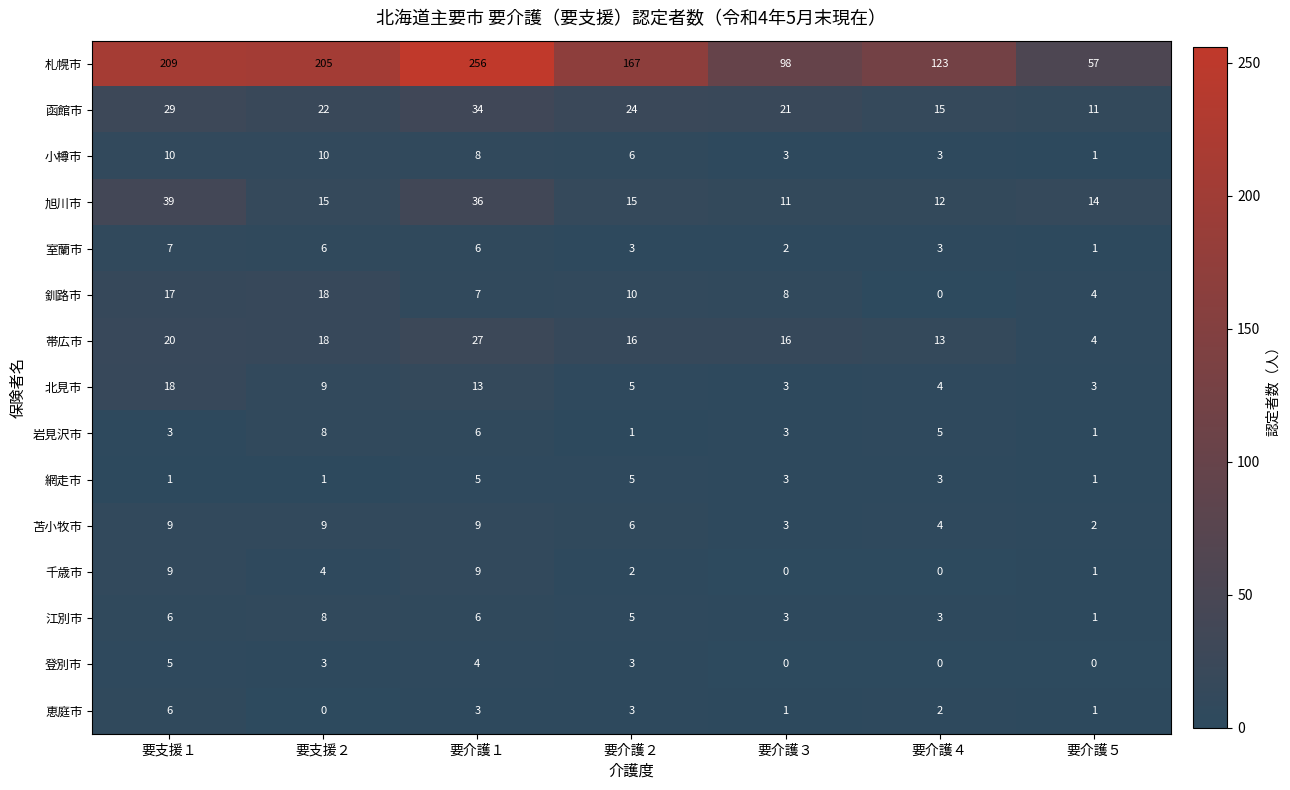

What is the total value across all series at 要介護３?

175